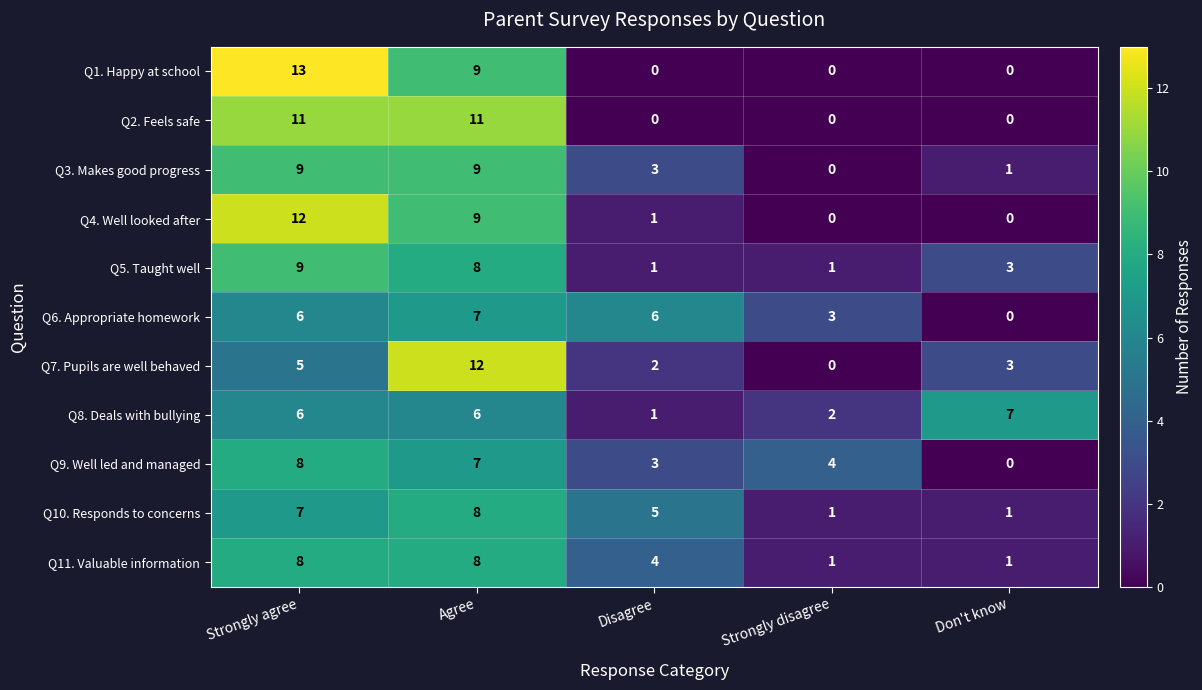

What is the average value of the Q8. Deals with bullying series?

4